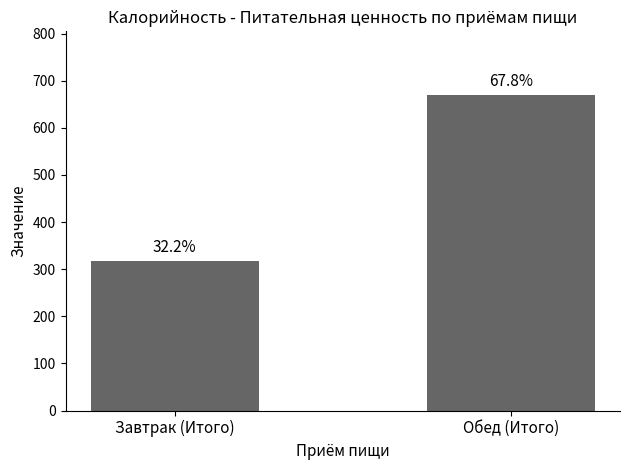

What is the difference between the maximum and minimum values?

352.4